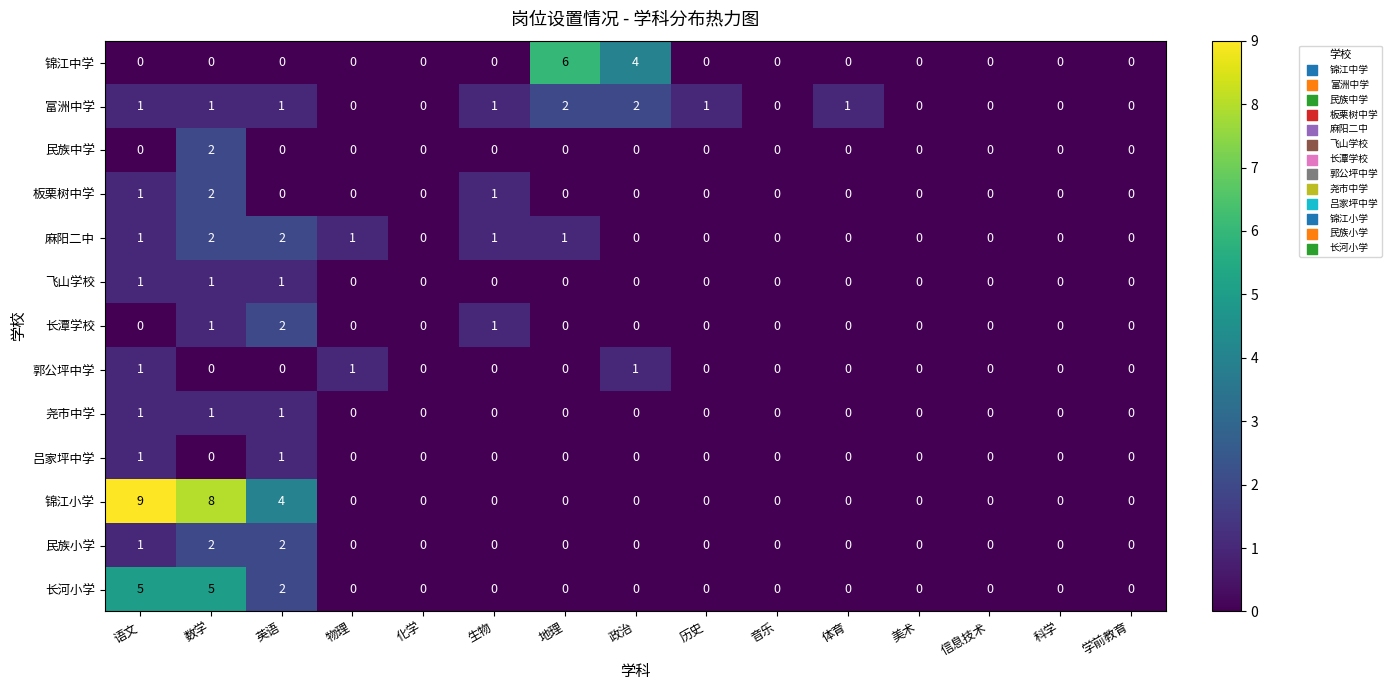

What is the total value across all series at 英语?

16